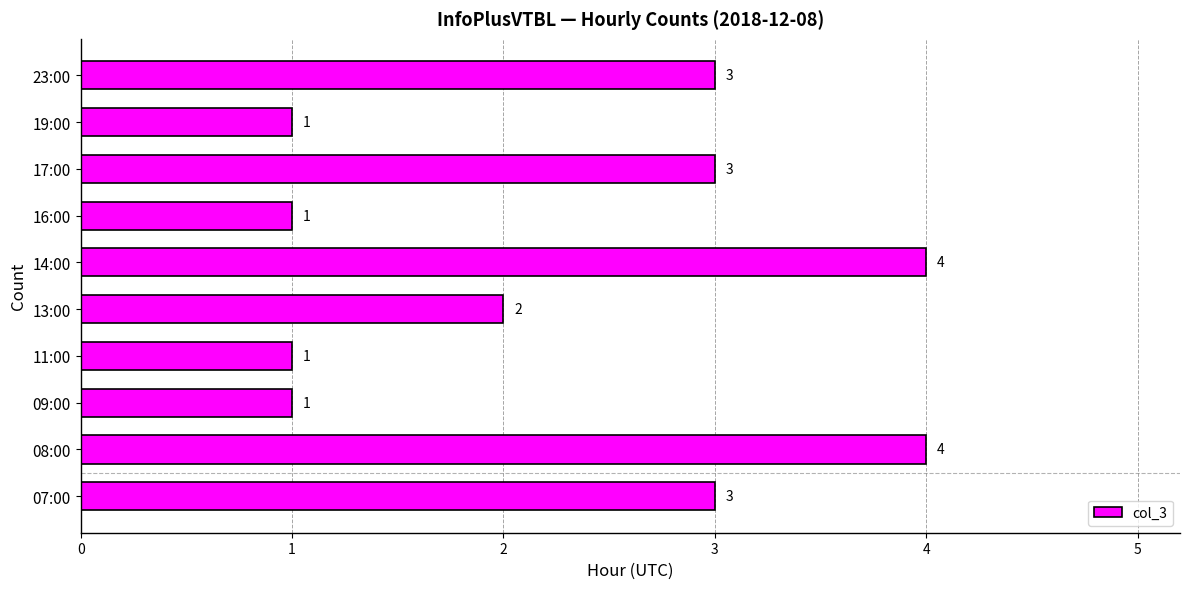

What is the sum of the values at 11:00 and 08:00?

5